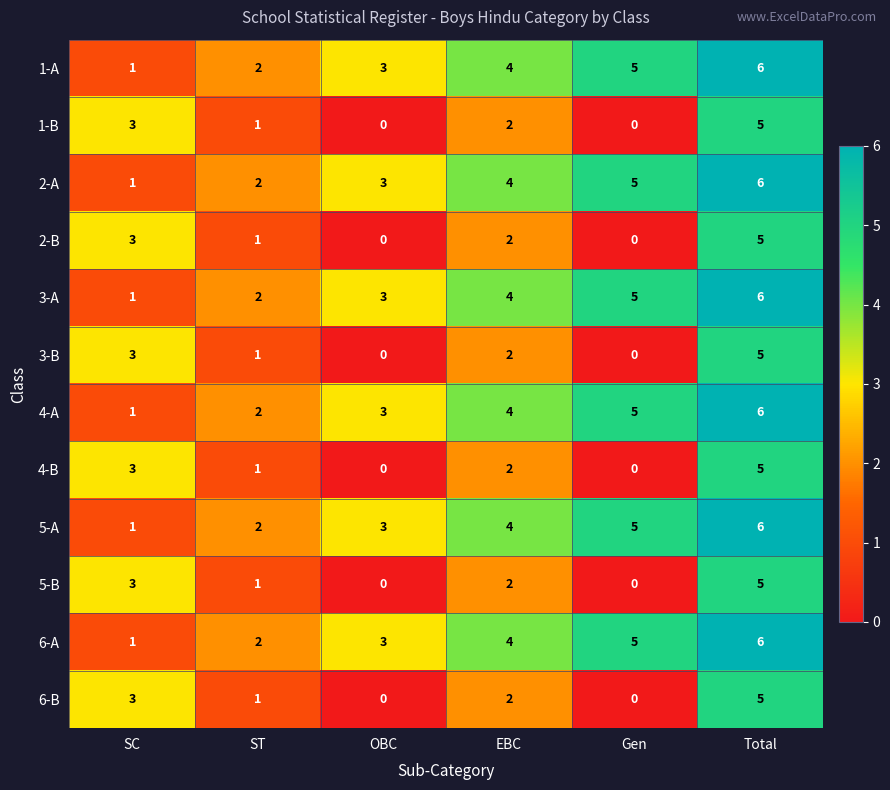

How many values in the 3-A series are below 4?

3